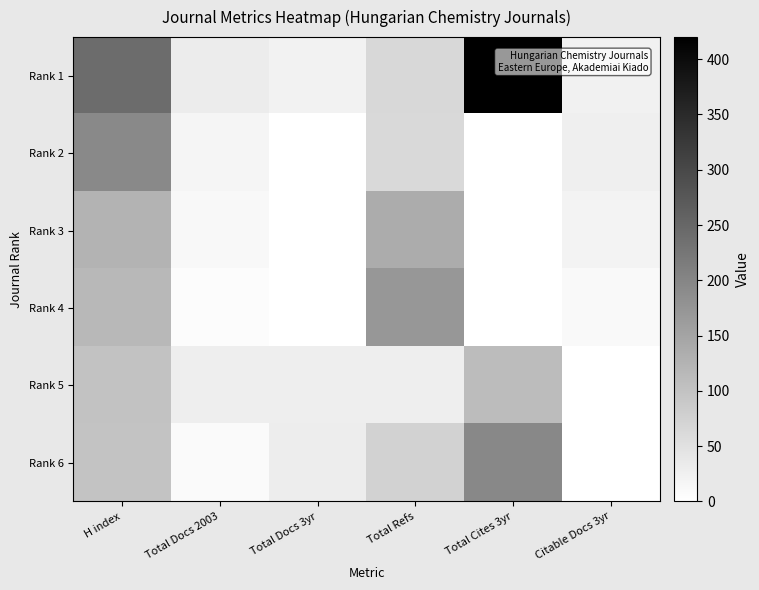

List the series in order of their peak value, highest first.

Rank 1, Rank 6, Rank 2, Rank 4, Rank 3, Rank 5